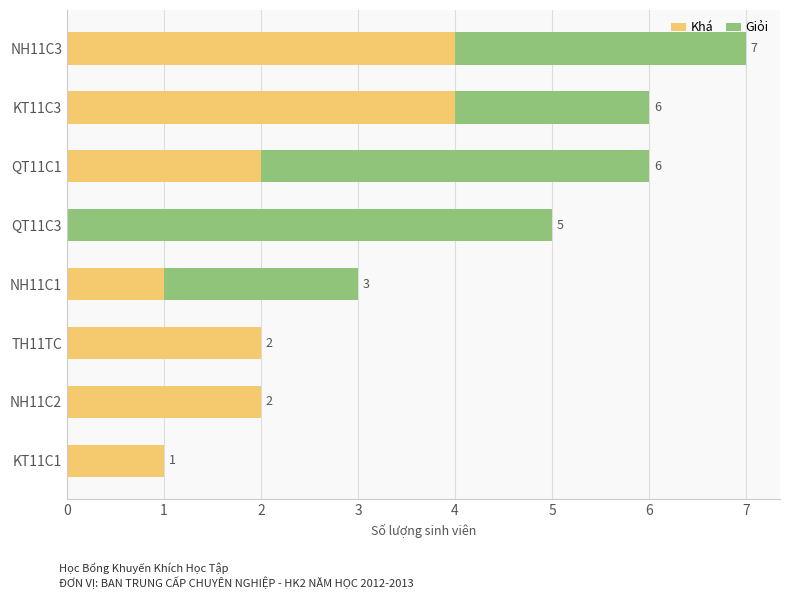

How many series are shown in this chart?

2